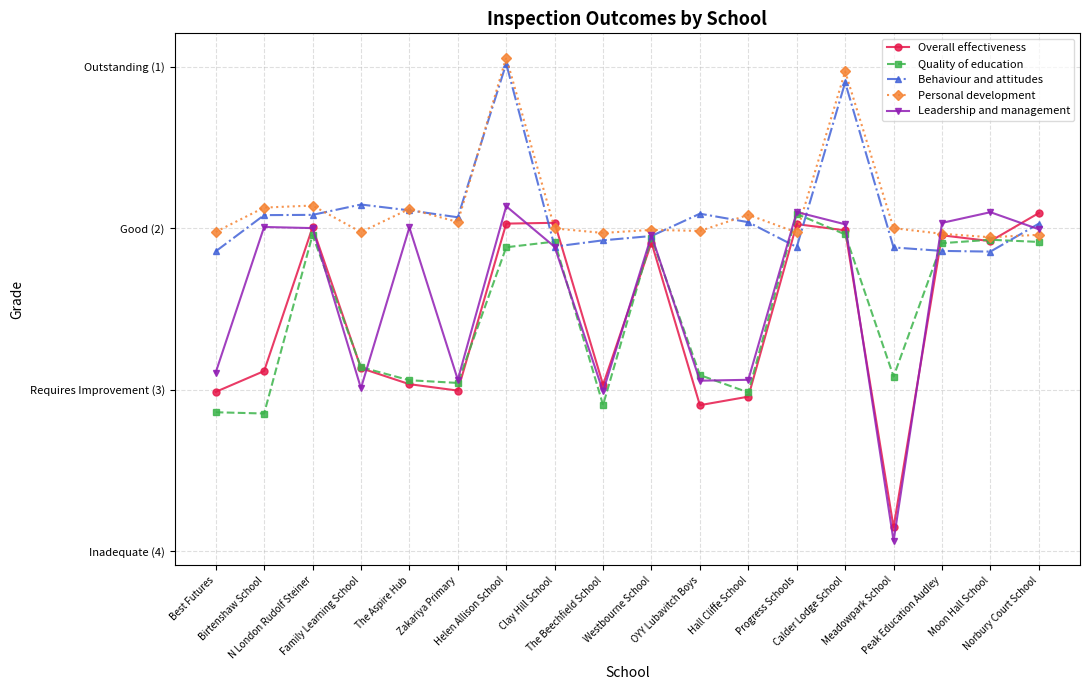

Which series has the largest total across all categories?

Overall effectiveness